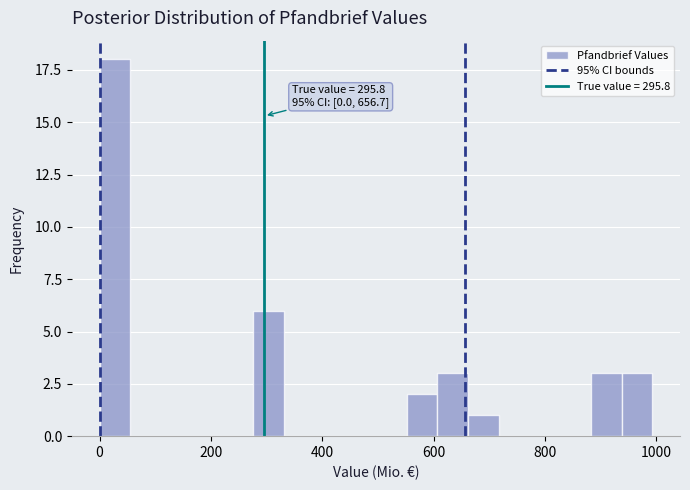

Read against the x-axis, roughly where is the centre of the tallest bar?

20